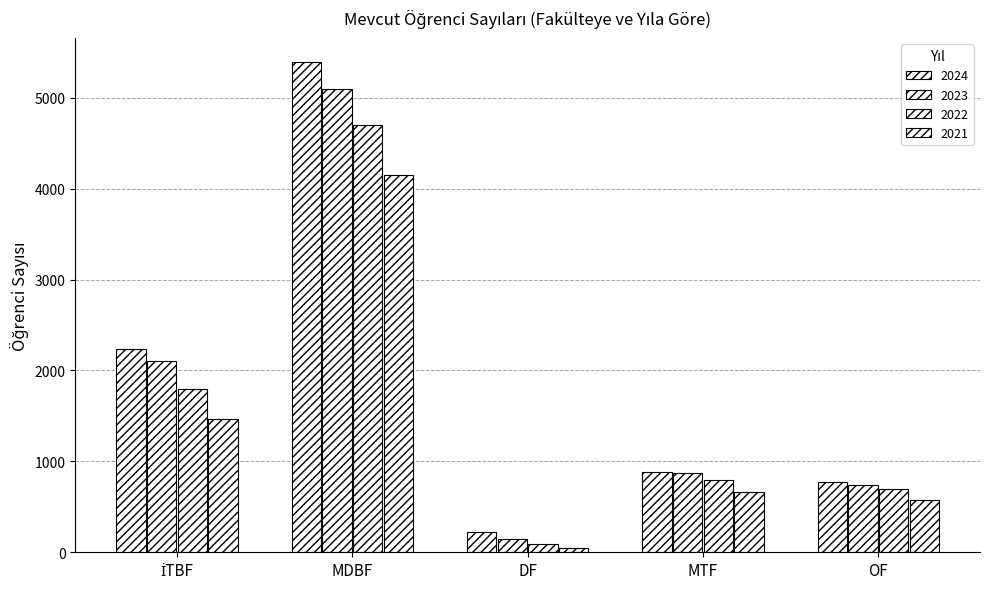

How many data points in 2024 are less than 879?

2